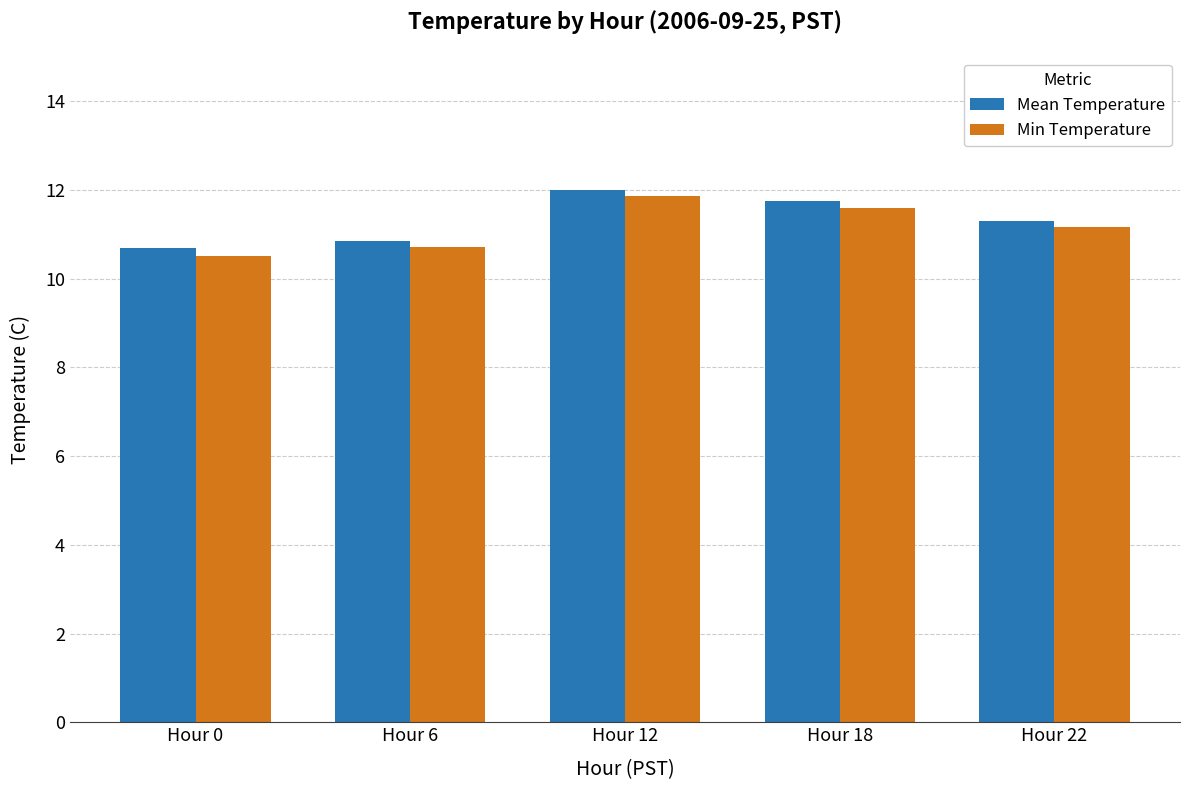

The Mean Temperature series shows 6.4 at Hour 18. True or false?

False